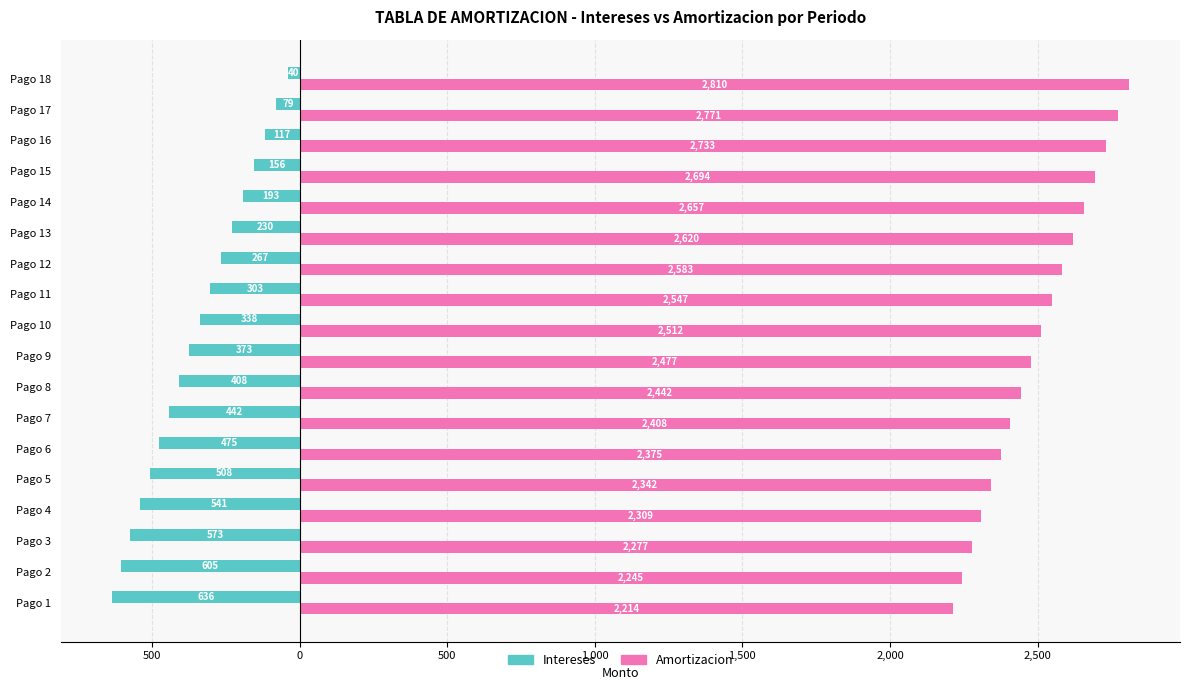

What are all the series names shown in the legend?

Intereses, Amortizacion